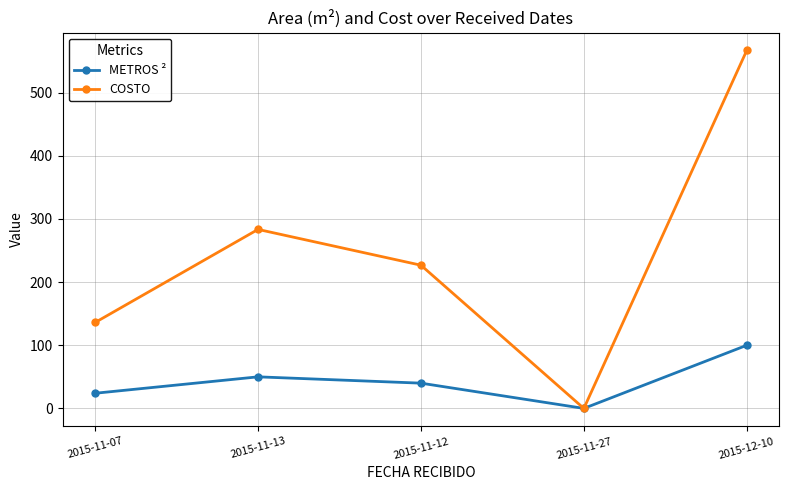

How many series are shown in this chart?

2